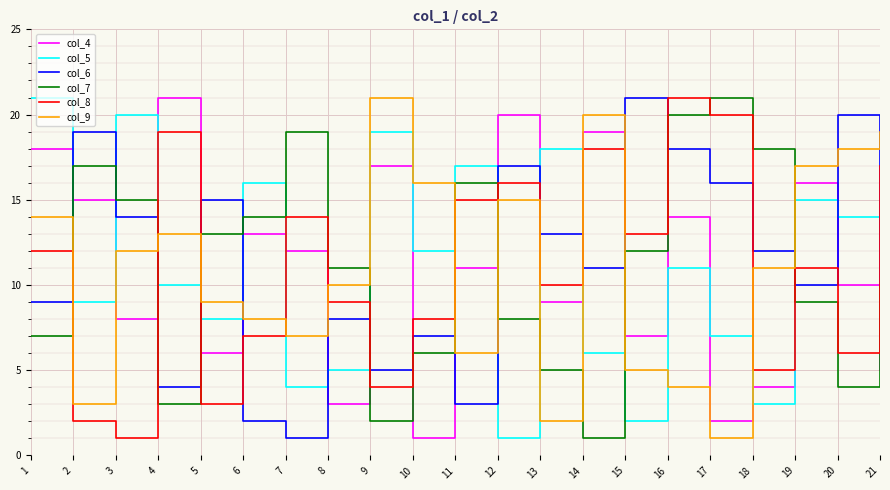

What is the maximum value shown in the chart?

21